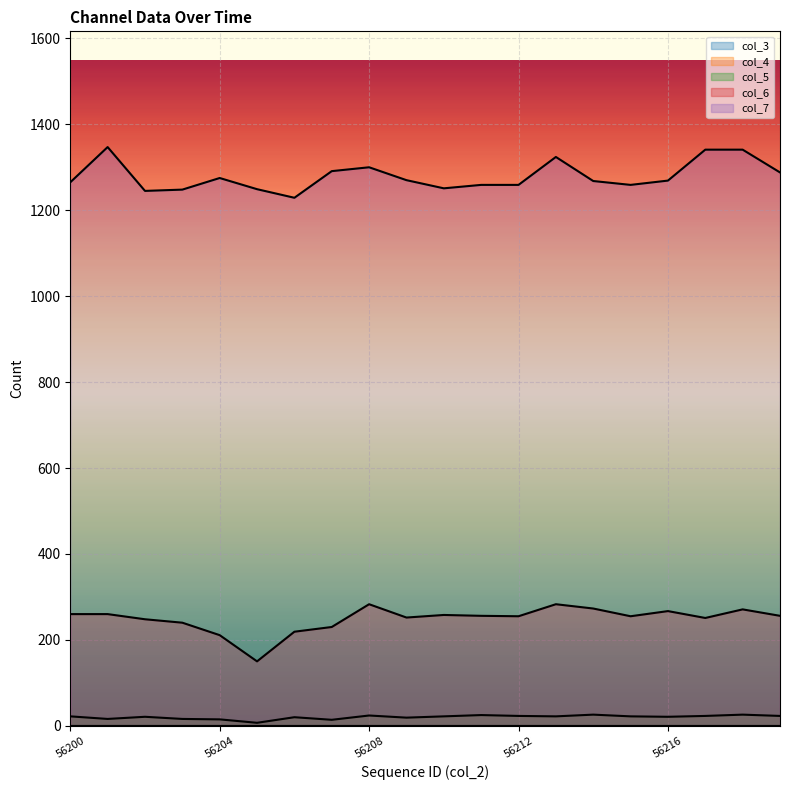

Does the chart display data point markers on the line(s)?

No